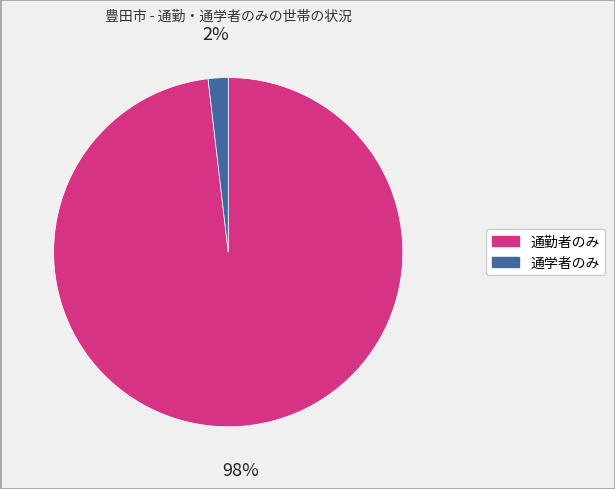

To the nearest percent, what percentage of the pie is 通学者のみ?

2%